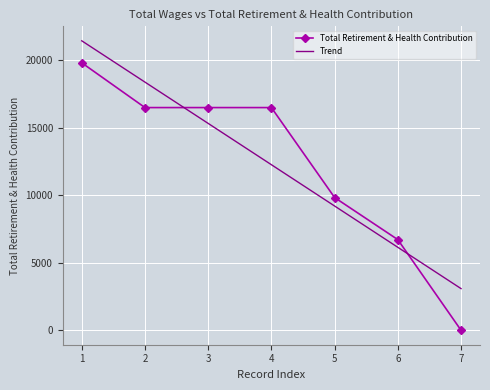

The value of Total Retirement & Health Contribution at 6 is 1897.1. True or false?

False